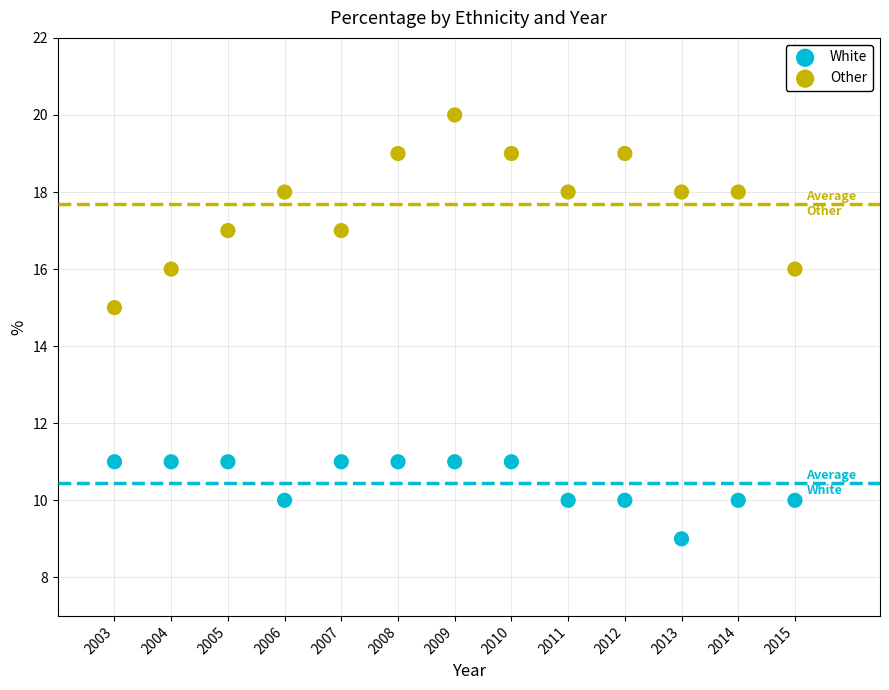

Which series has the widest spread of Y values?

Other